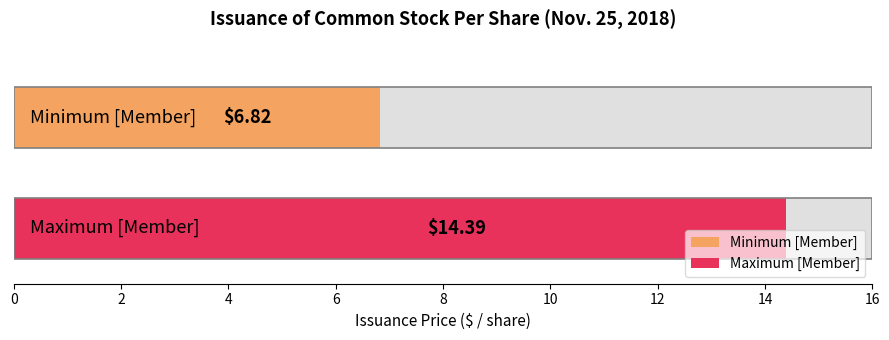

What position from the left is Maximum [Member]?

2